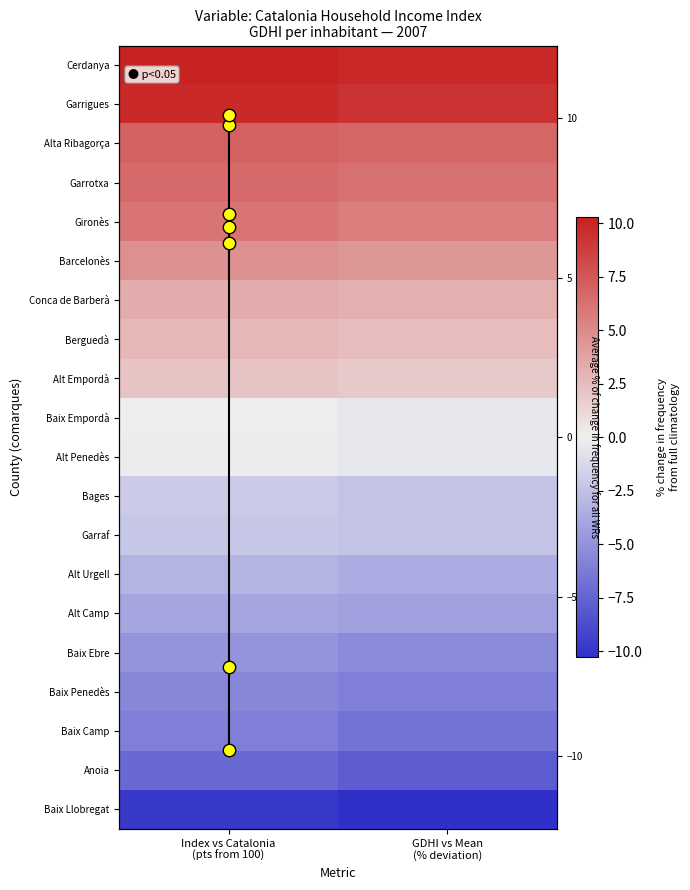

The Garrotxa series shows 8.2 at GDHI vs Mean (% deviation). True or false?

False